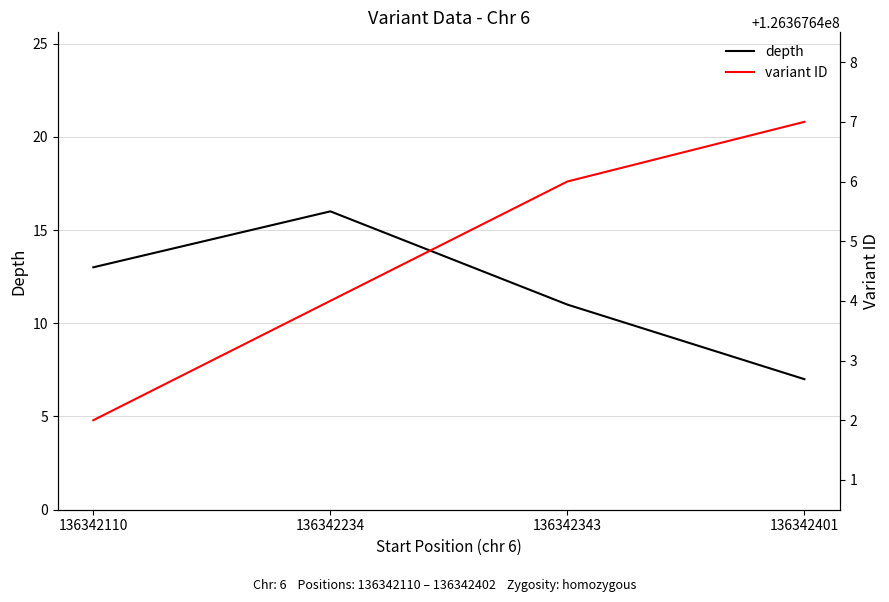

True or false: depth and variant ID intersect in this chart.

False